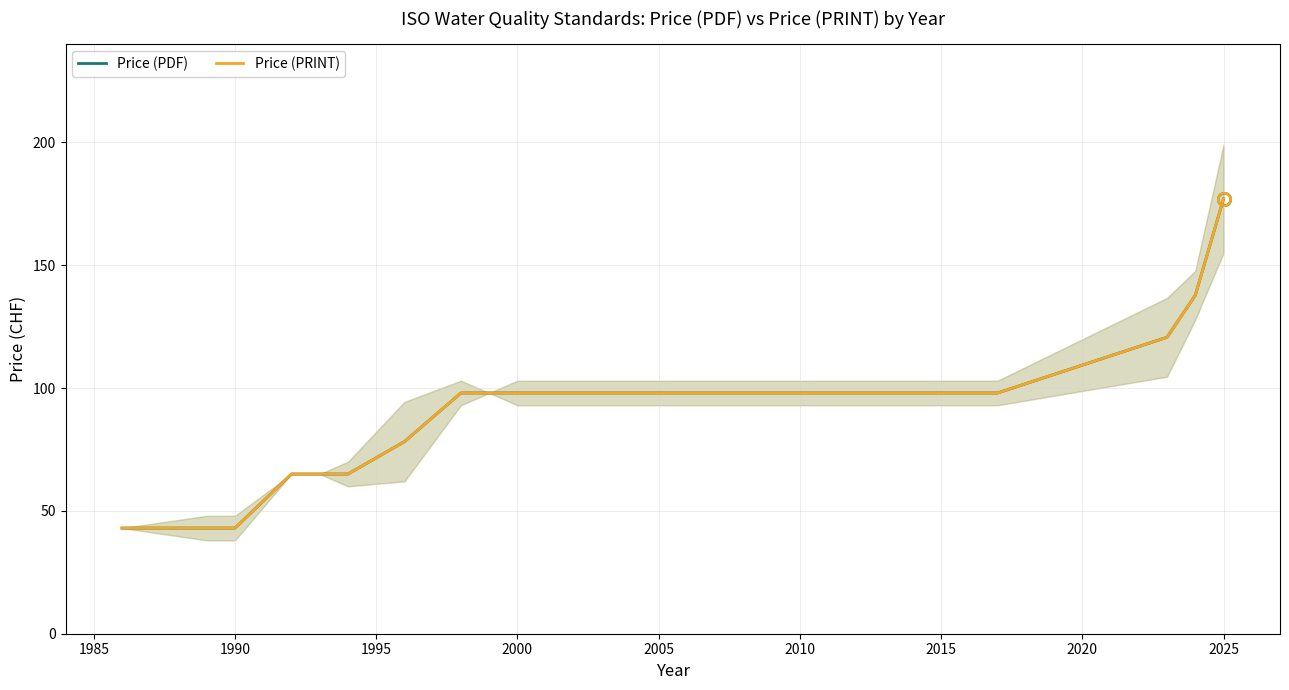

True or false: Price (PRINT) and Price (PDF) cross at least once.

False